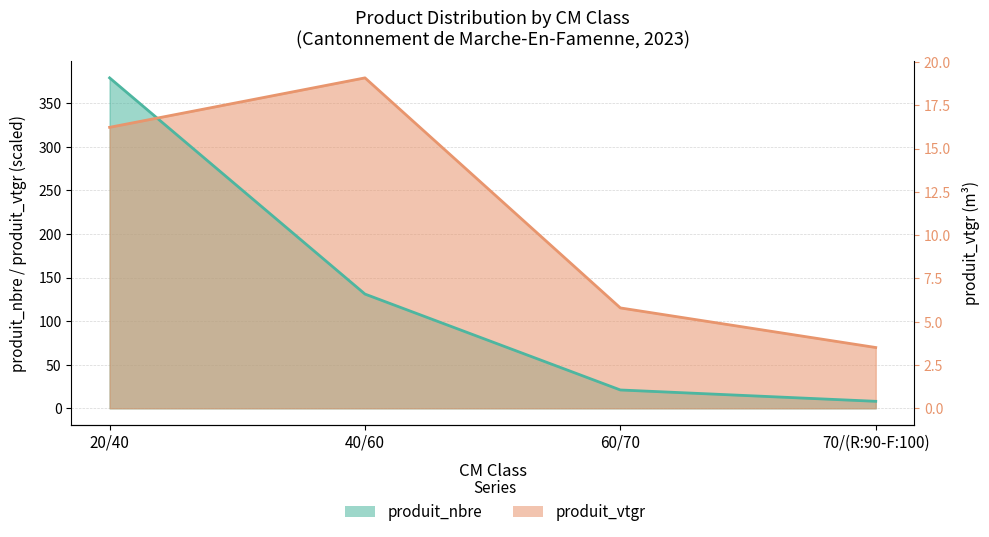

What are all the series names shown in the legend?

produit_nbre, produit_vtgr